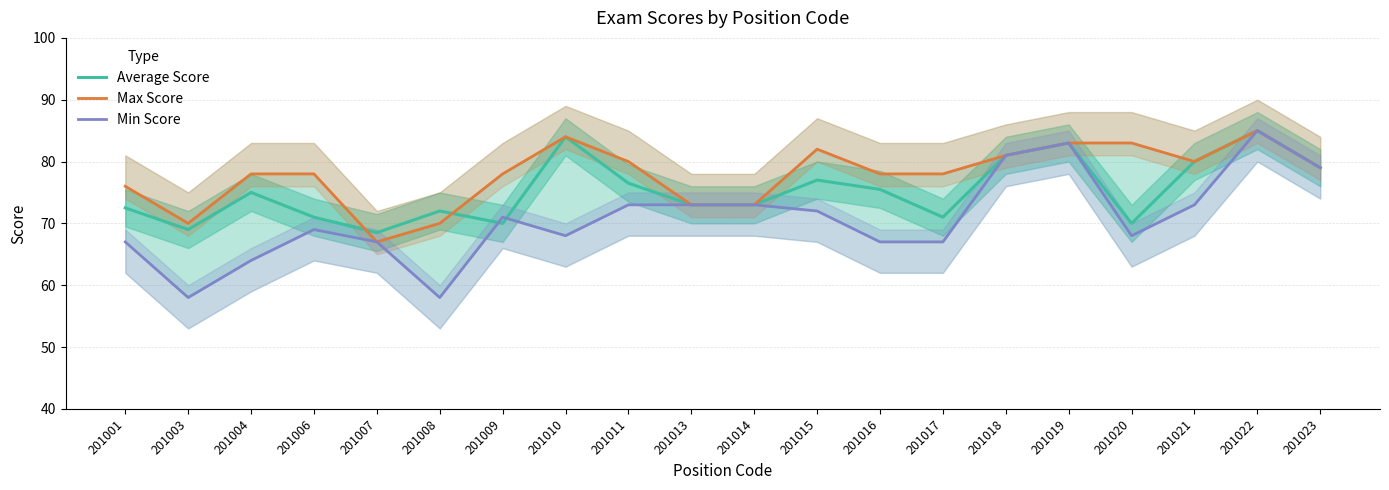

How many lines are shown in the chart?

3